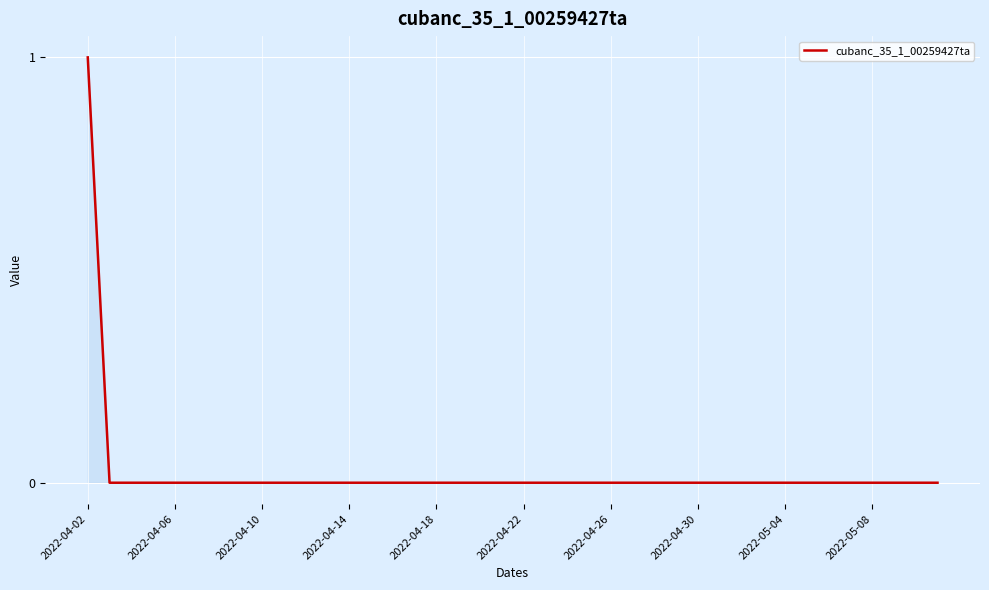

How many distinct data groups are displayed?

1